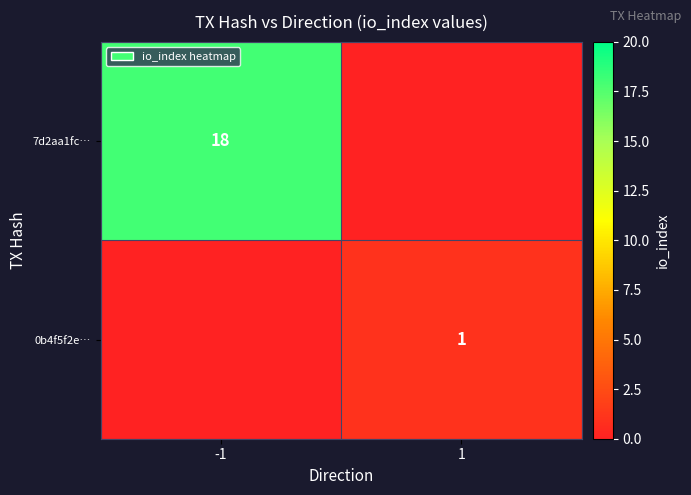

The value of 0b4f5f2e… at 1 is 0. True or false?

False